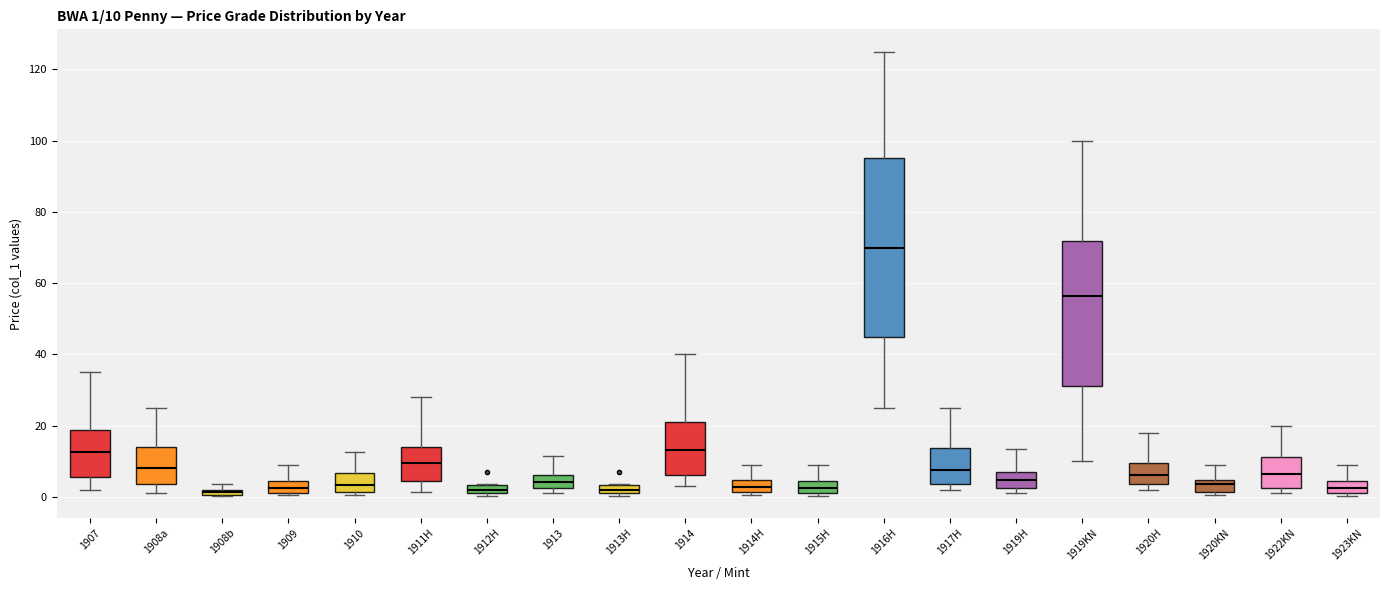

Comparing the boxes themselves (not the whiskers), which one is the tallest?

1916H